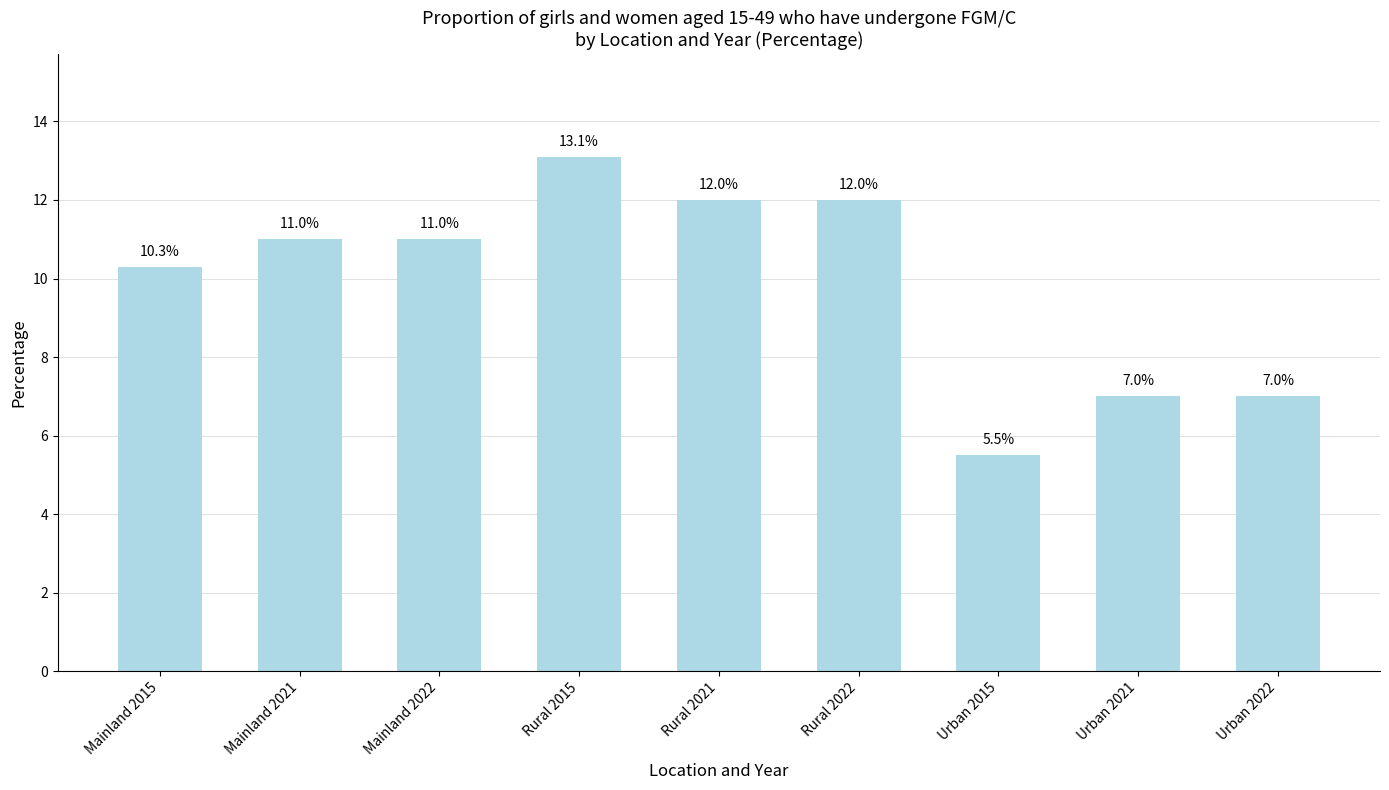

What position from the left is Urban 2021?

8